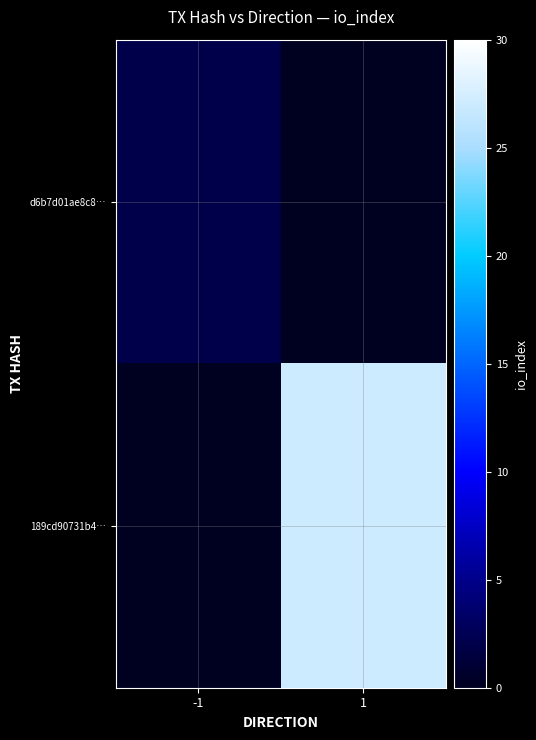

Which series has the widest spread of values?

189cd90731b4…